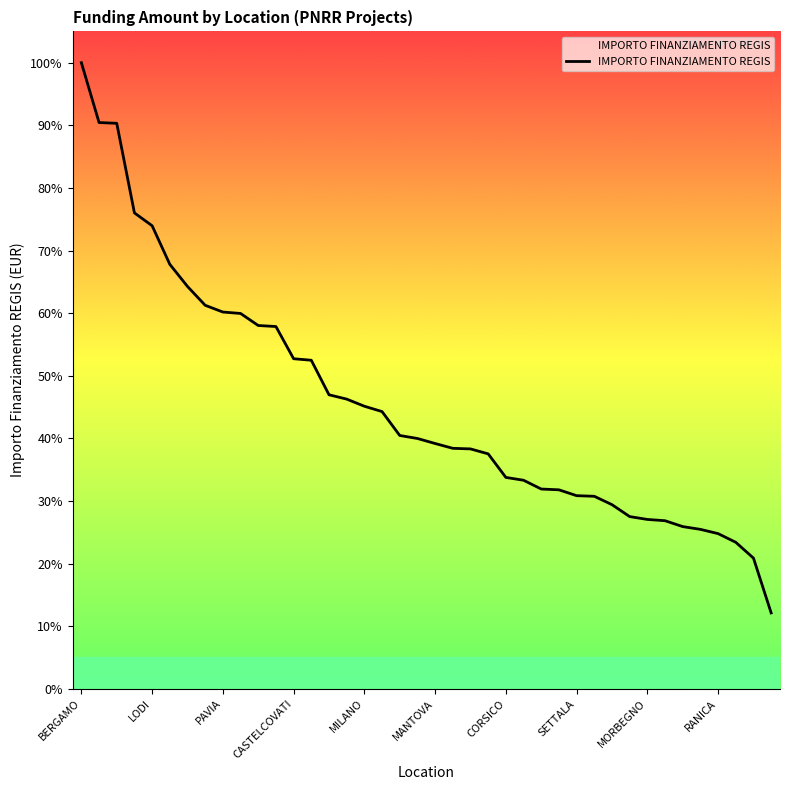

What is the maximum value shown in the chart?

100.0